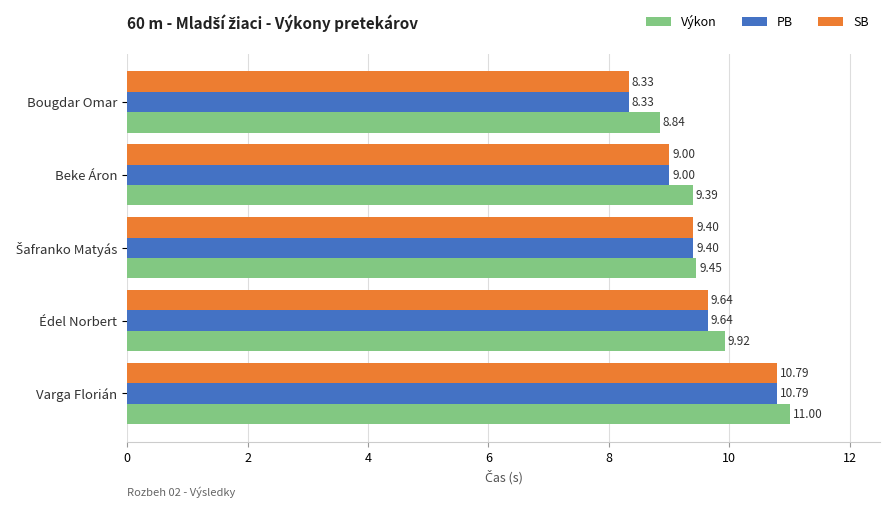

How many distinct data groups are displayed?

3